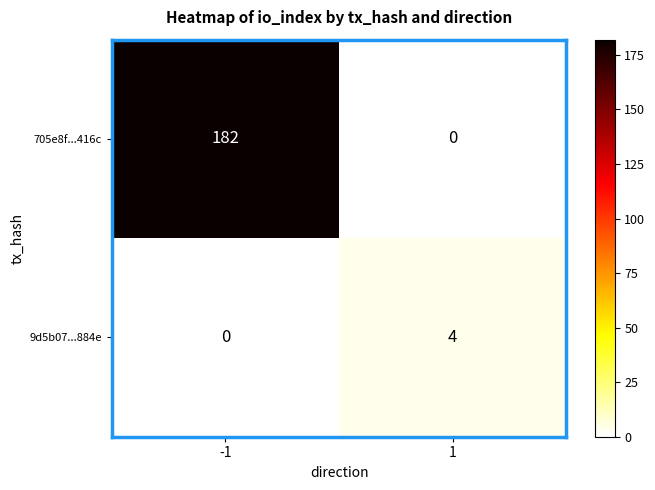

What is the total value across all series at 1?

4